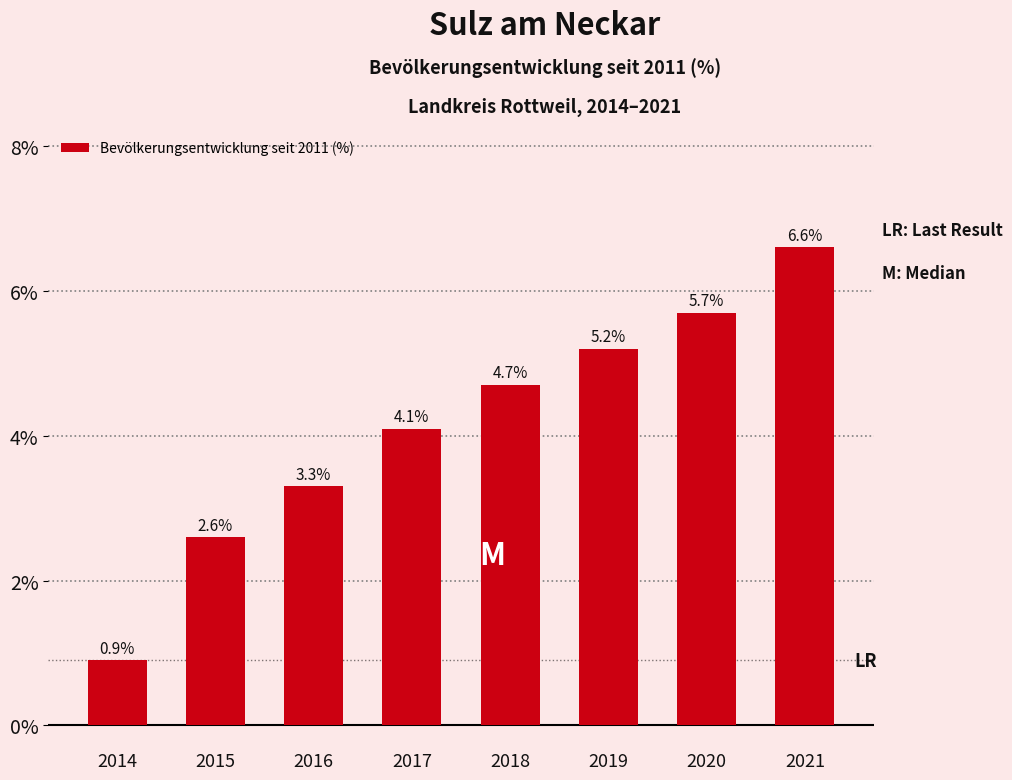

Reading left to right, transcribe all the data shown in this chart.

2014=0.9	2015=2.6	2016=3.3	2017=4.1	2018=4.7	2019=5.2	2020=5.7	2021=6.6